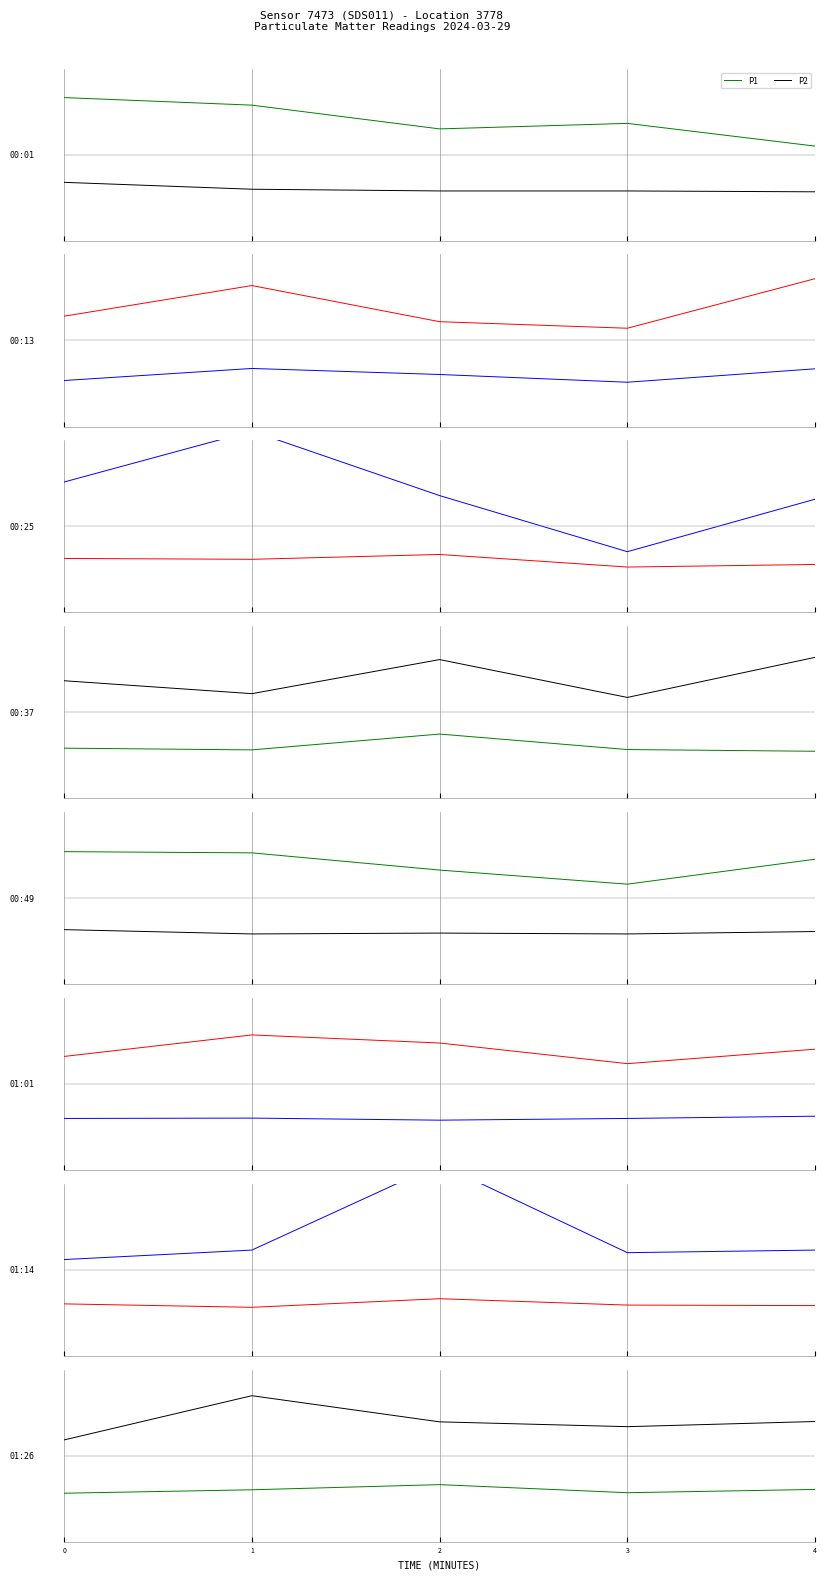

Is the value of P1 at 2 greater than the value of P2 at 1?

Yes